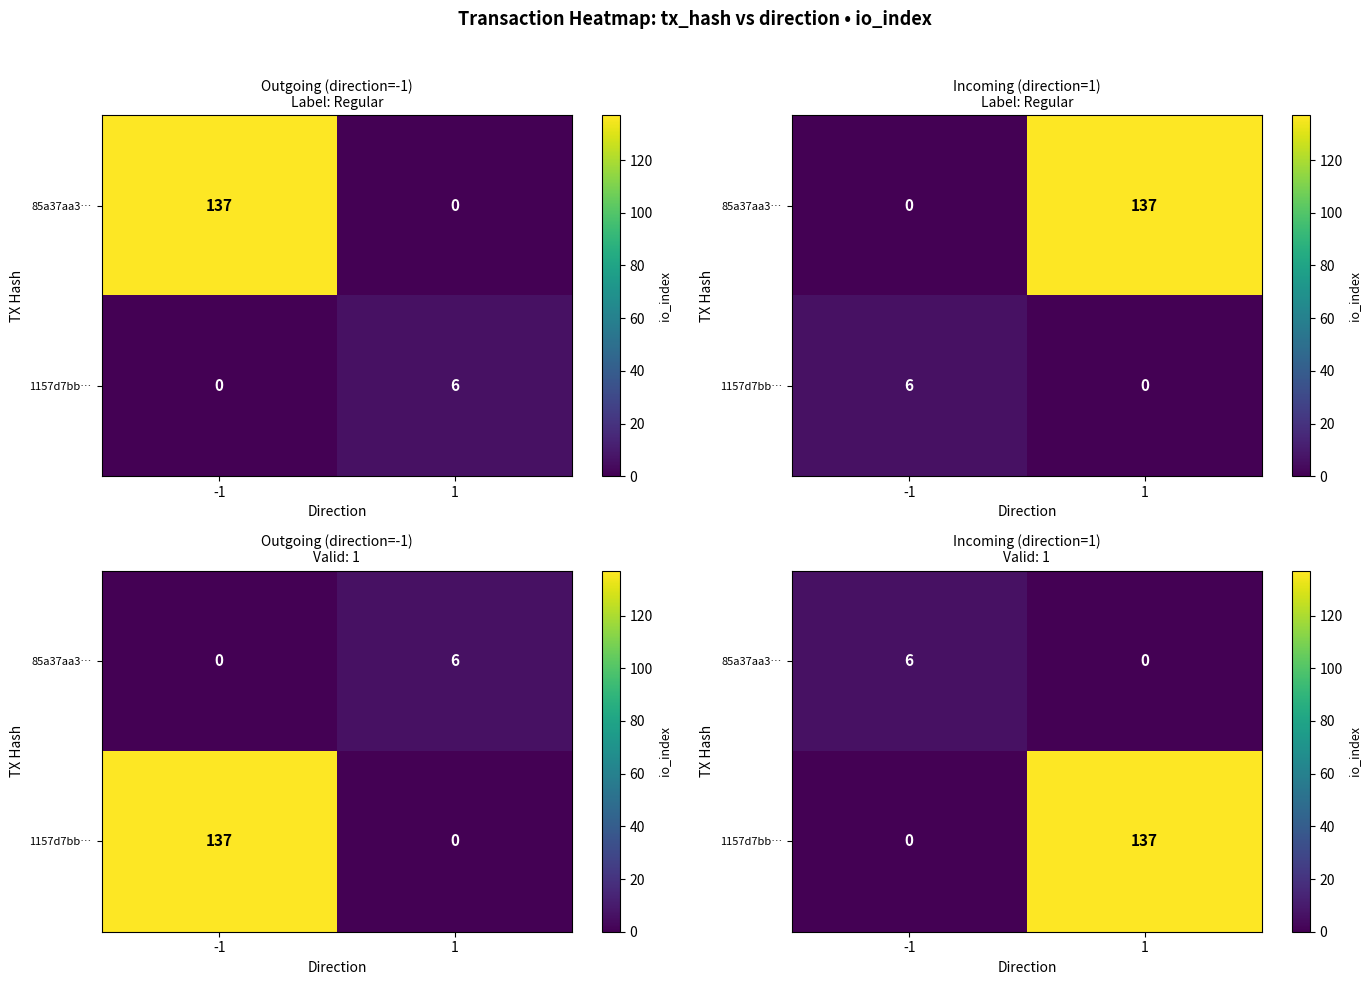

At which label is 1157d7bb… closest to 68?

-1